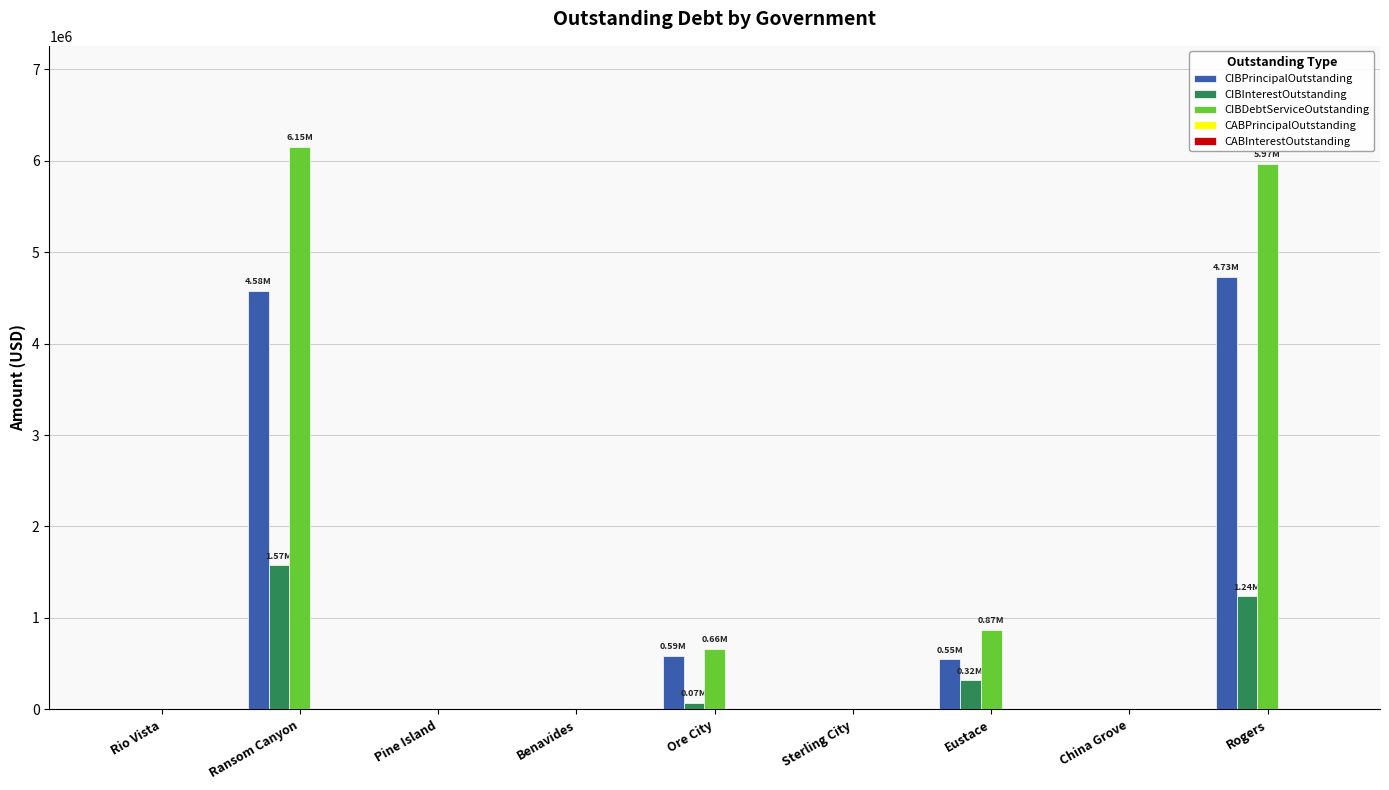

At which category is the sum across all series the highest?

Ransom Canyon